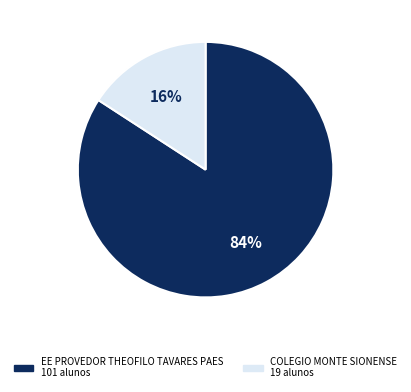

Between EE PROVEDOR THEOFILO TAVARES PAES and COLEGIO MONTE SIONENSE, which is larger?

EE PROVEDOR THEOFILO TAVARES PAES